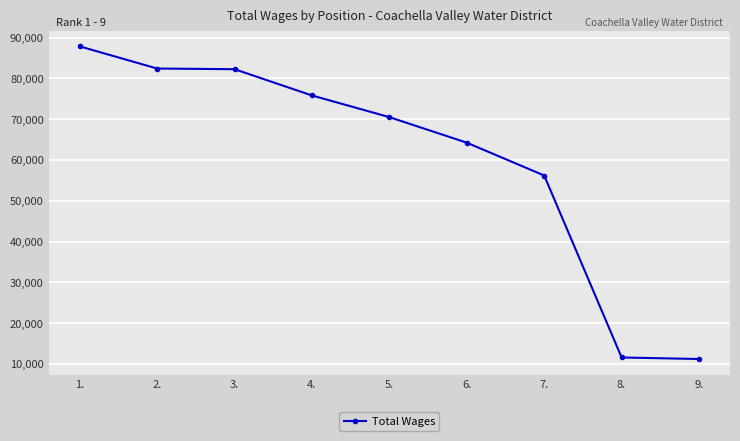

What is the difference between the maximum and second lowest values?

76266